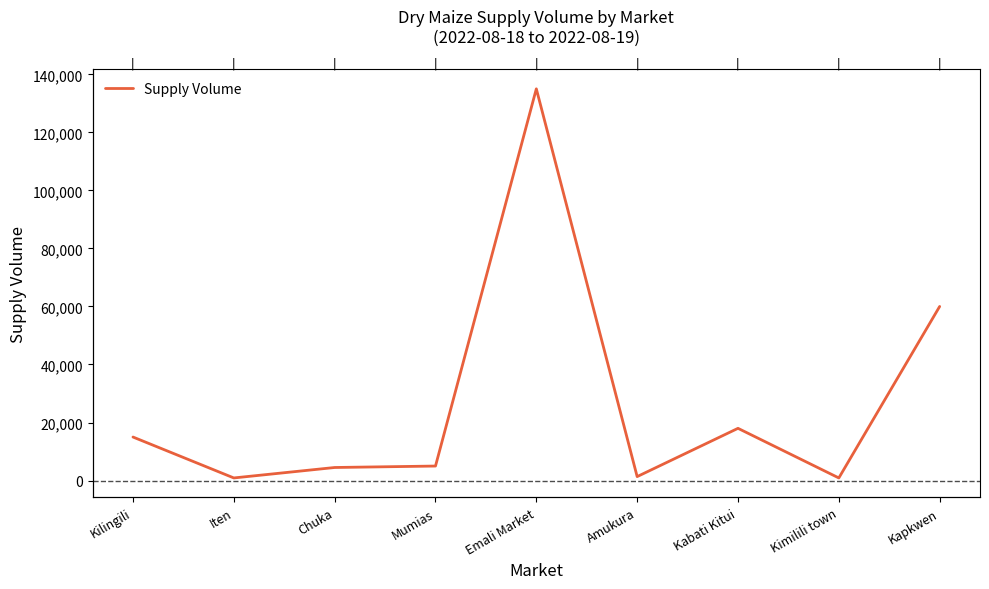

Is this an area chart (filled region under the line)?

No